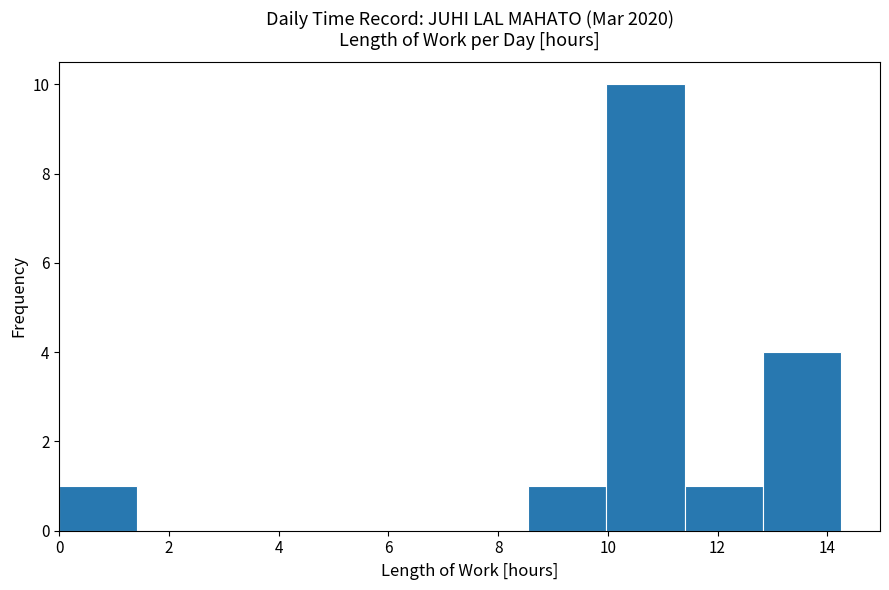

Reading left to right, transcribe this chart: for each bar, give the range it covers on the x-axis and its height. Neither the bar edges nor the heights are printed on the chart, so give them approximately, as read against the axes.

0.0 to 1.4: 1
1.4 to 2.8: 0
2.8 to 4.2: 0
4.2 to 5.8: 0
5.8 to 7.2: 0
7.2 to 8.6: 0
8.6 to 10.0: 1
10.0 to 11.4: 10
11.4 to 12.8: 1
12.8 to 14.2: 4